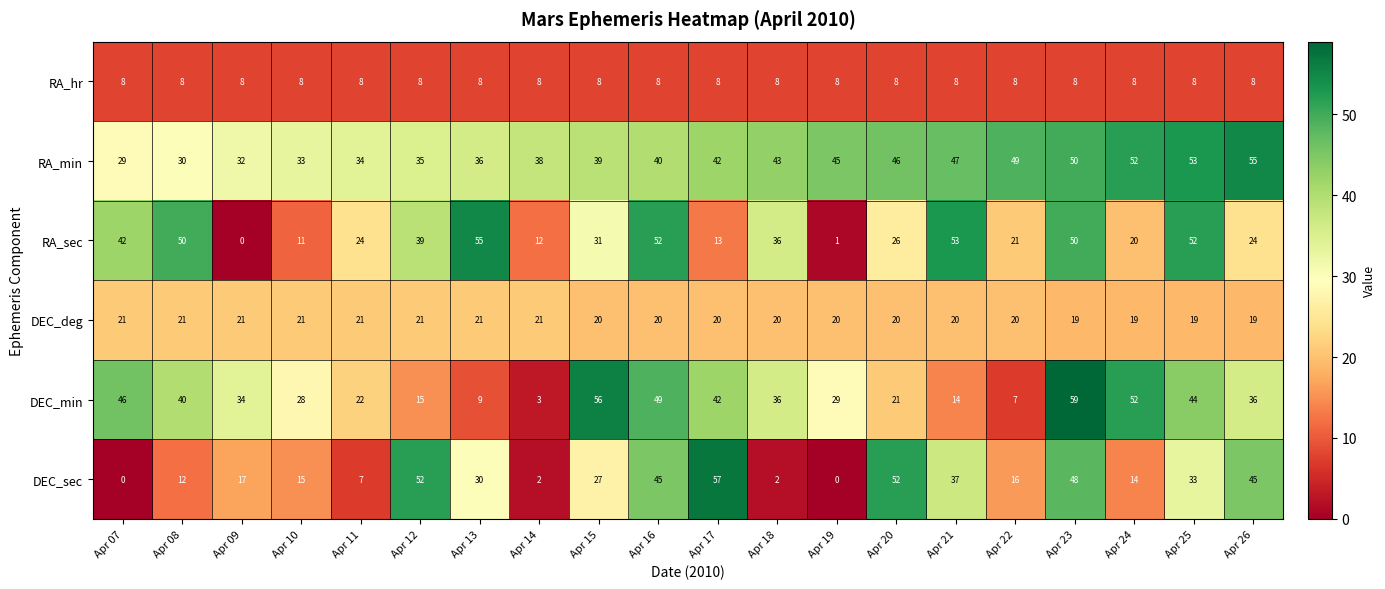

Which series changed the most between Apr 07 and Apr 14?

DEC_min